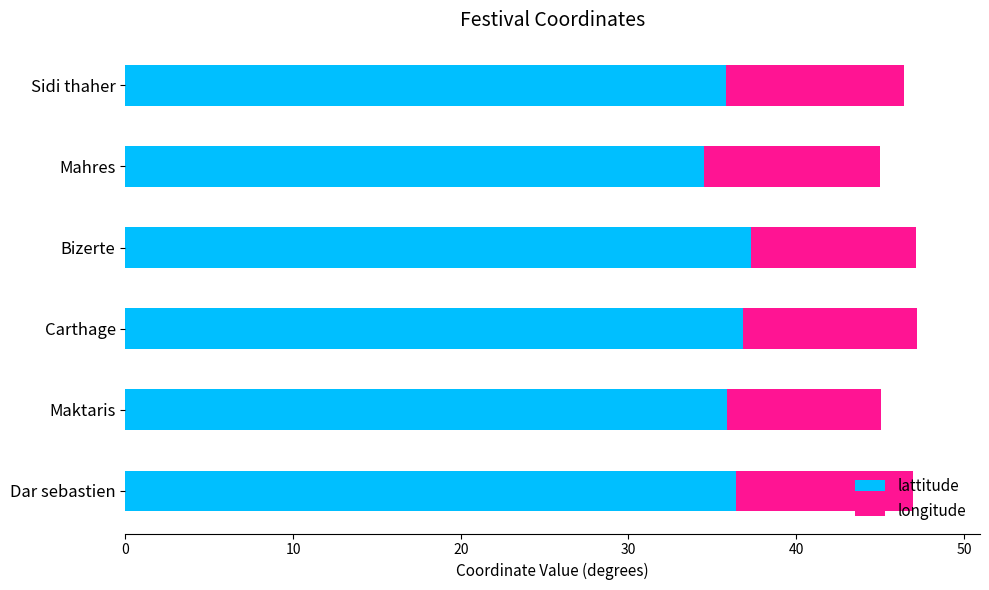

What is the sum of the lattitude values at Mahres and Sidi thaher?

70.3